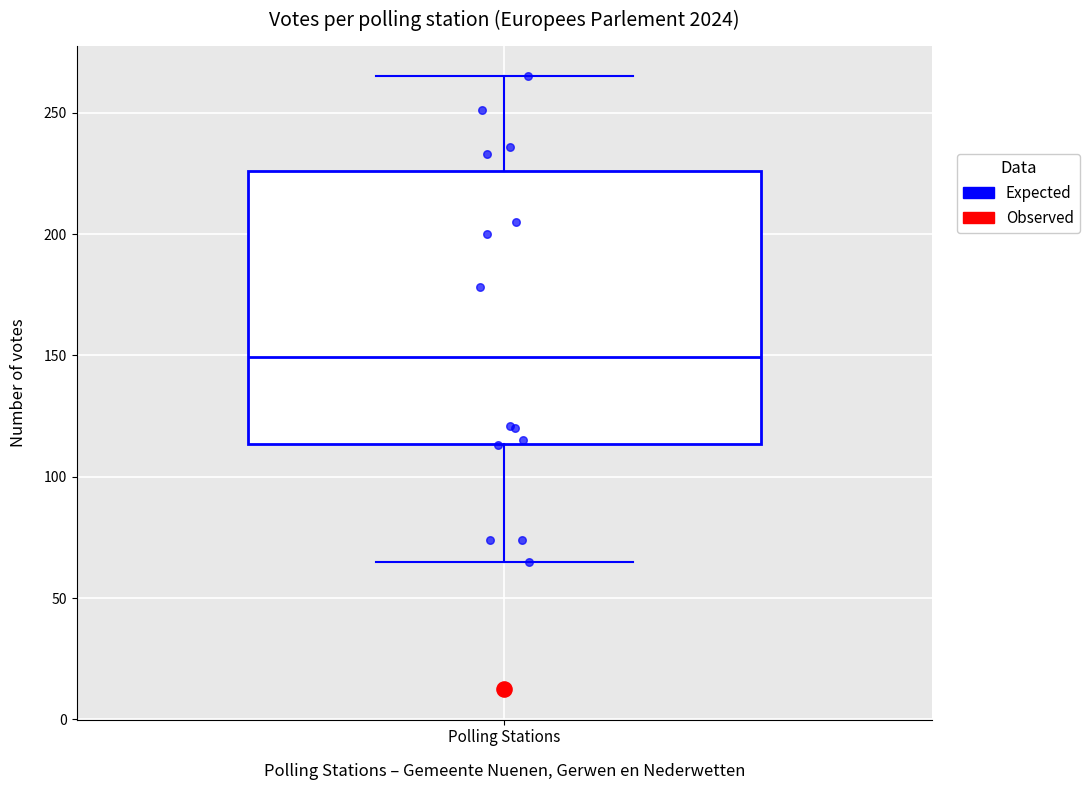

Where is the lower edge of the box for Polling Stations on the y-axis? The values are not printed on the chart, so give them approximately, as read against the axis.

115